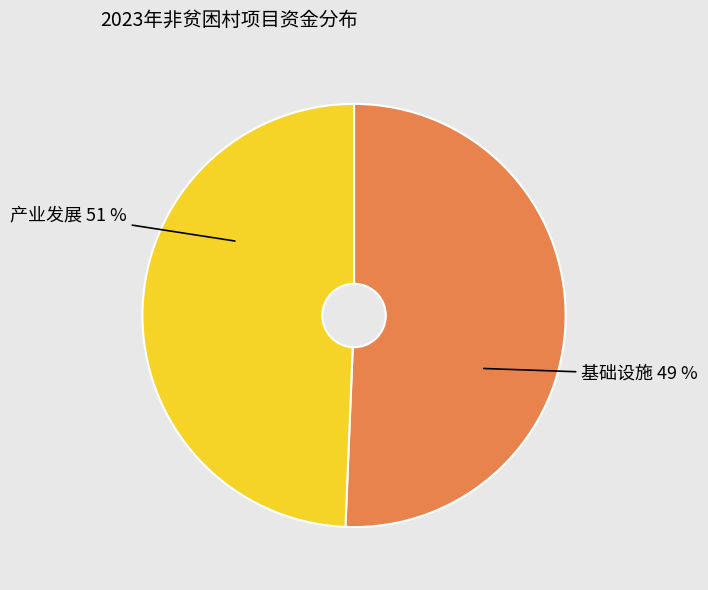

To the nearest percent, what is the average slice percentage?

50%